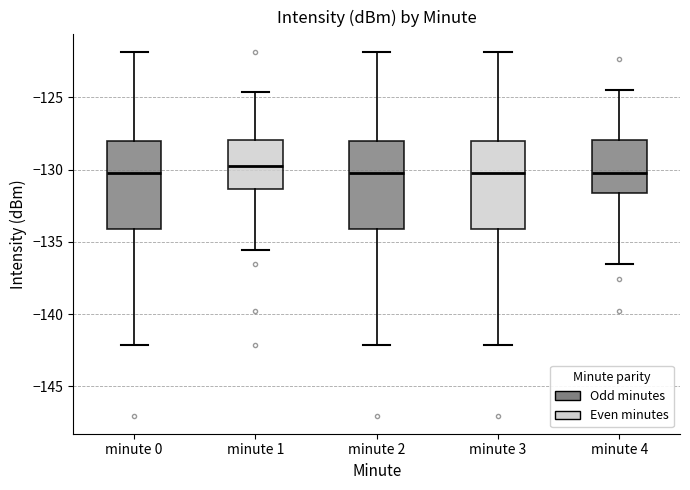

Reading left to right, read every box against the y-axis: the position of its median line, the range the box covers, and the ends of its whiskers. The values are not printed on the chart, so give them approximately, as read against the axis.

minute 0: median -130.0, box -134.0 to -128.0, whiskers -142.0 to -122.0
minute 1: median -129.5, box -131.5 to -128.0, whiskers -135.5 to -124.5
minute 2: median -130.0, box -134.0 to -128.0, whiskers -142.0 to -122.0
minute 3: median -130.0, box -134.0 to -128.0, whiskers -142.0 to -122.0
minute 4: median -130.0, box -131.5 to -128.0, whiskers -136.5 to -124.5